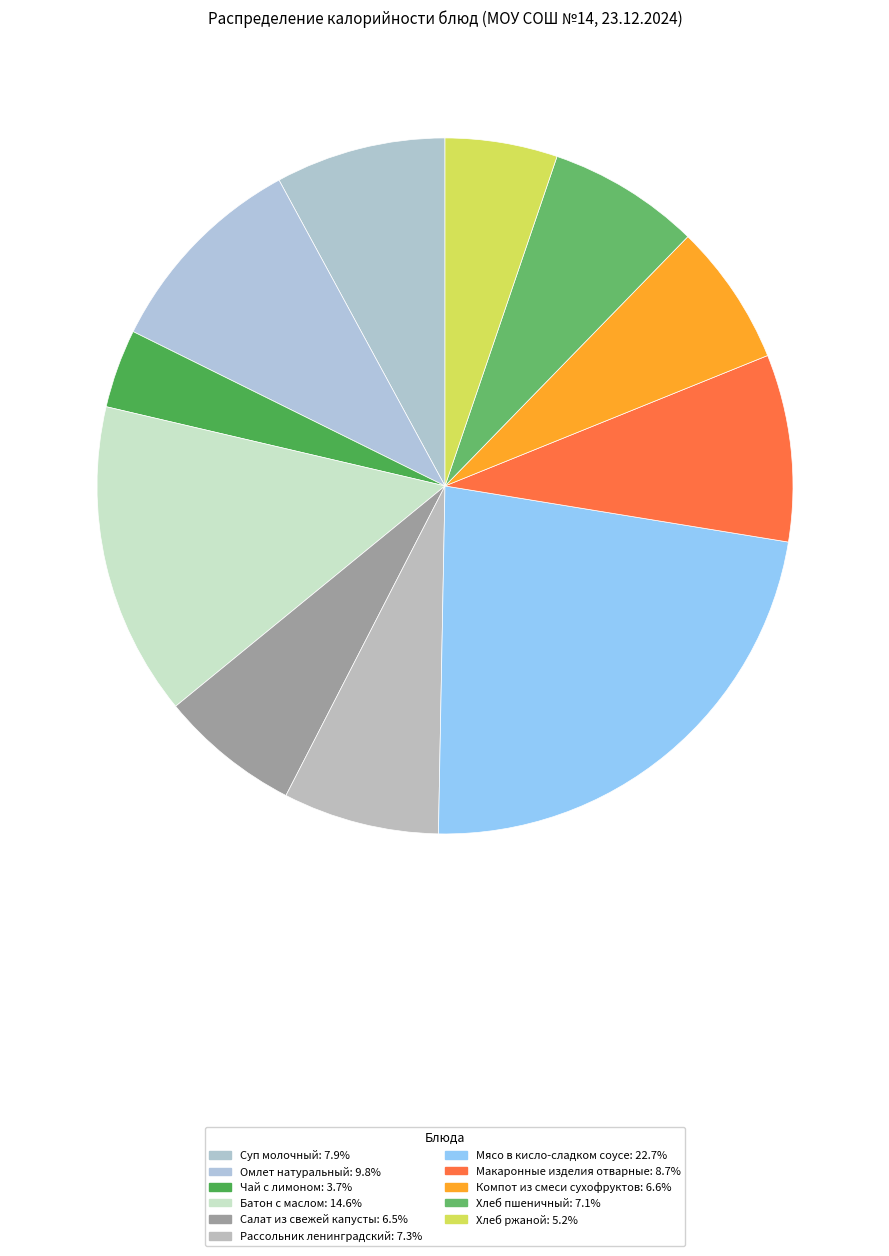

How many segments does this pie chart have?

11